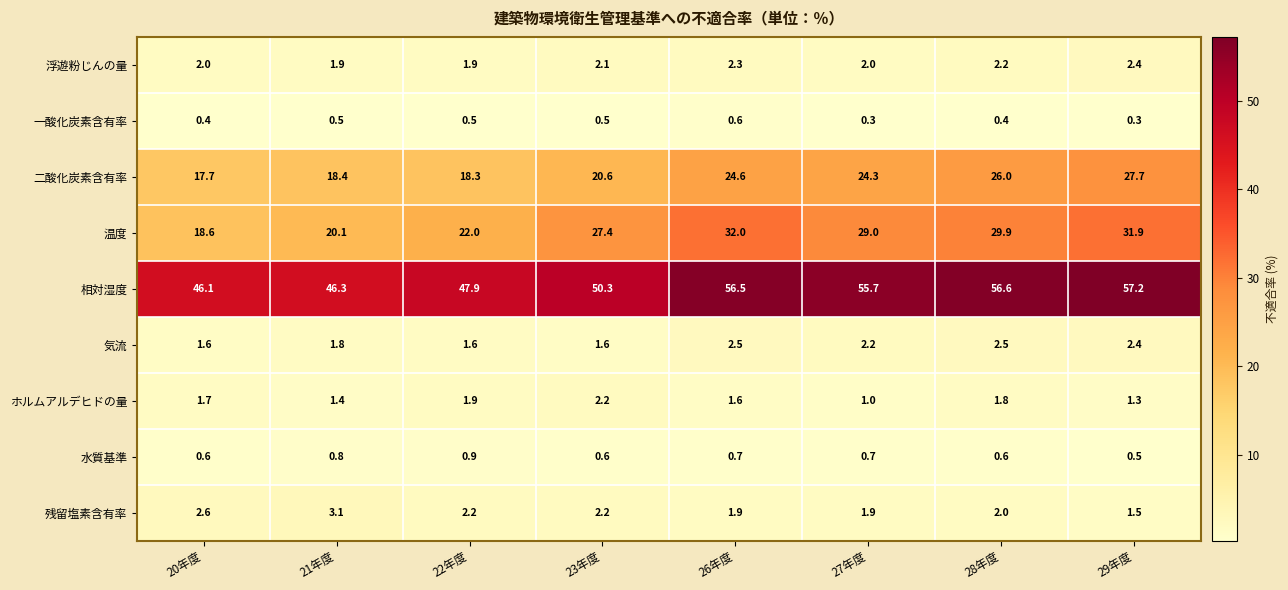

What is the sum of the 温度 values at 23年度 and 22年度?

49.4